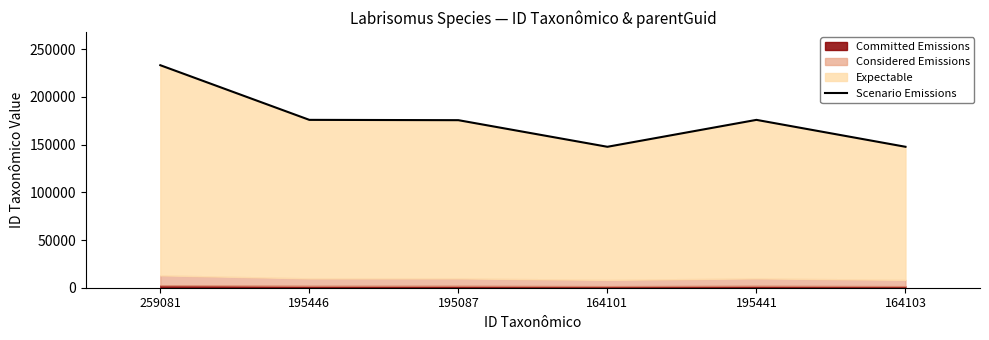

List the labels in order of value, smallest first.

164101, 164103, 195087, 195441, 195446, 259081